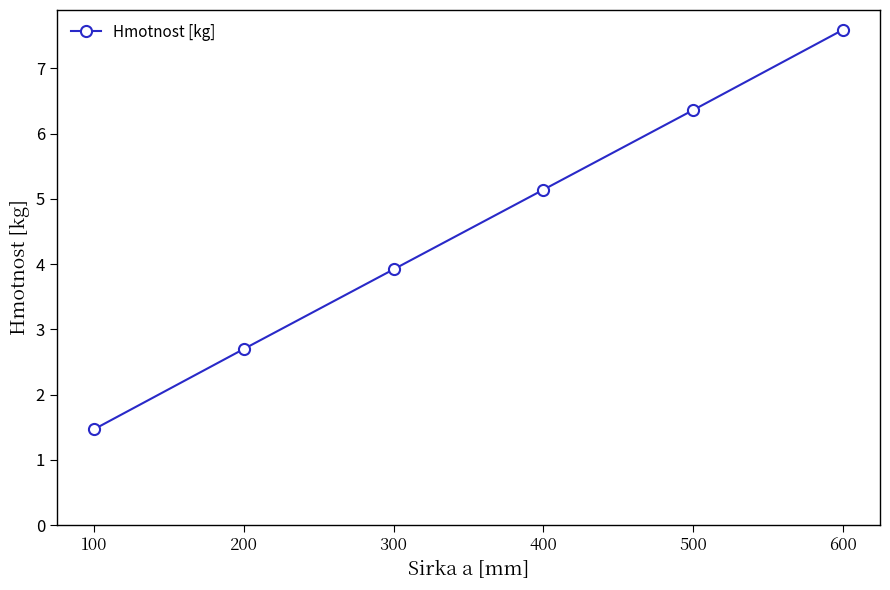

The value at 200 is 1.7. True or false?

False